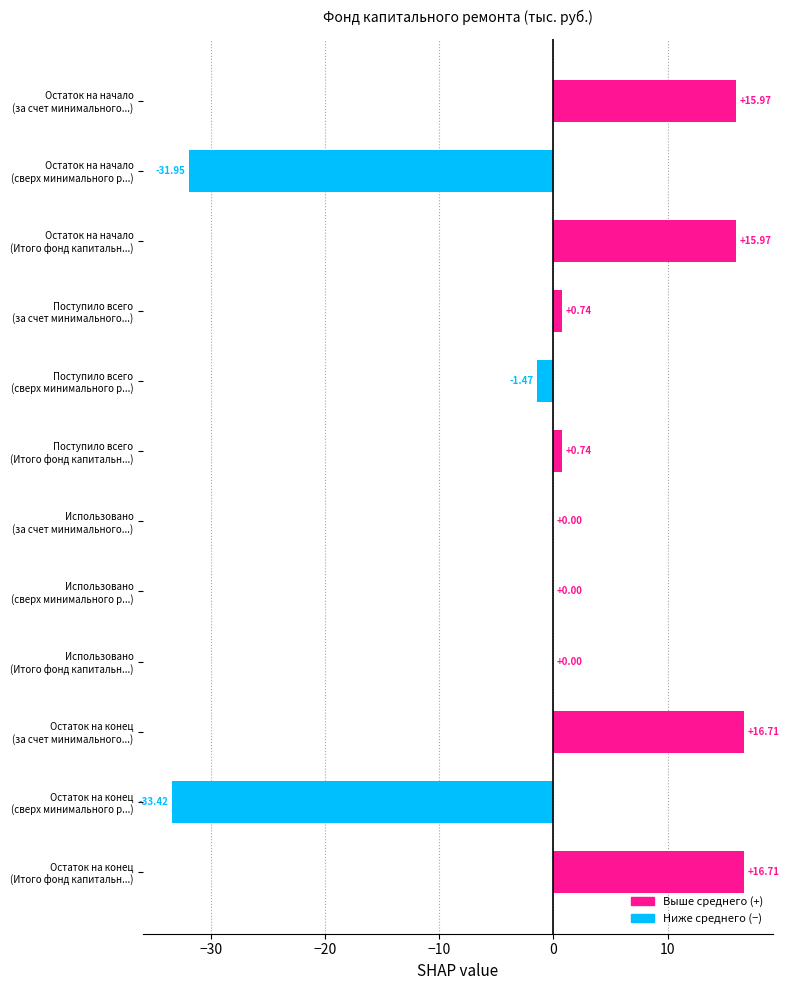

How many distinct data groups are displayed?

1